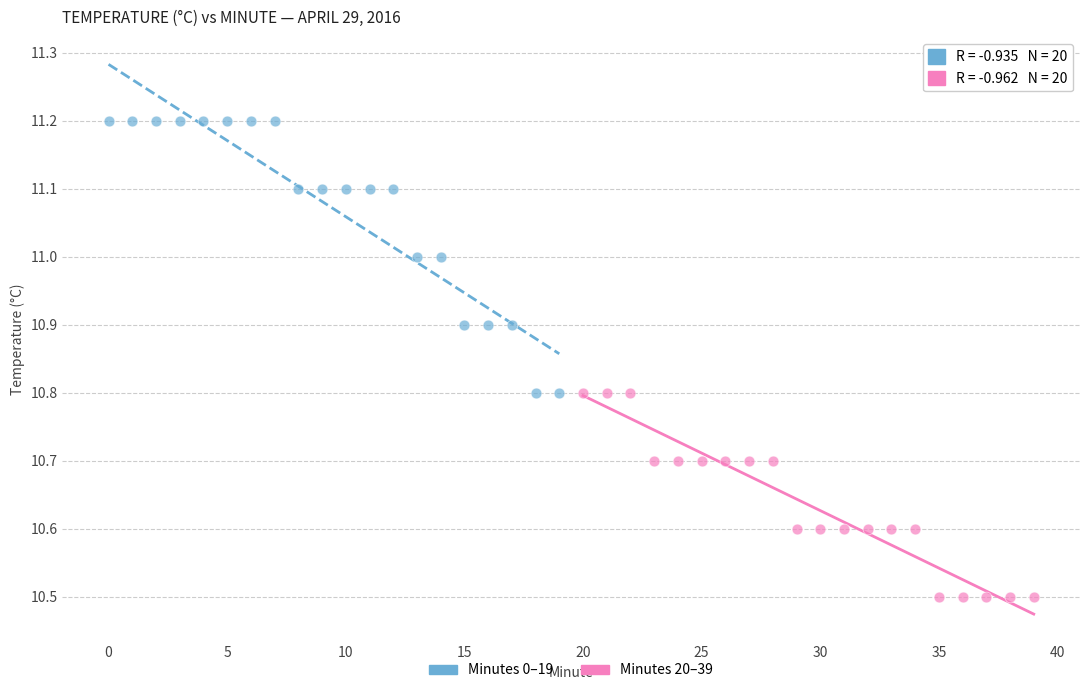

Which series reaches the minimum Y coordinate?

Minutes 20–39